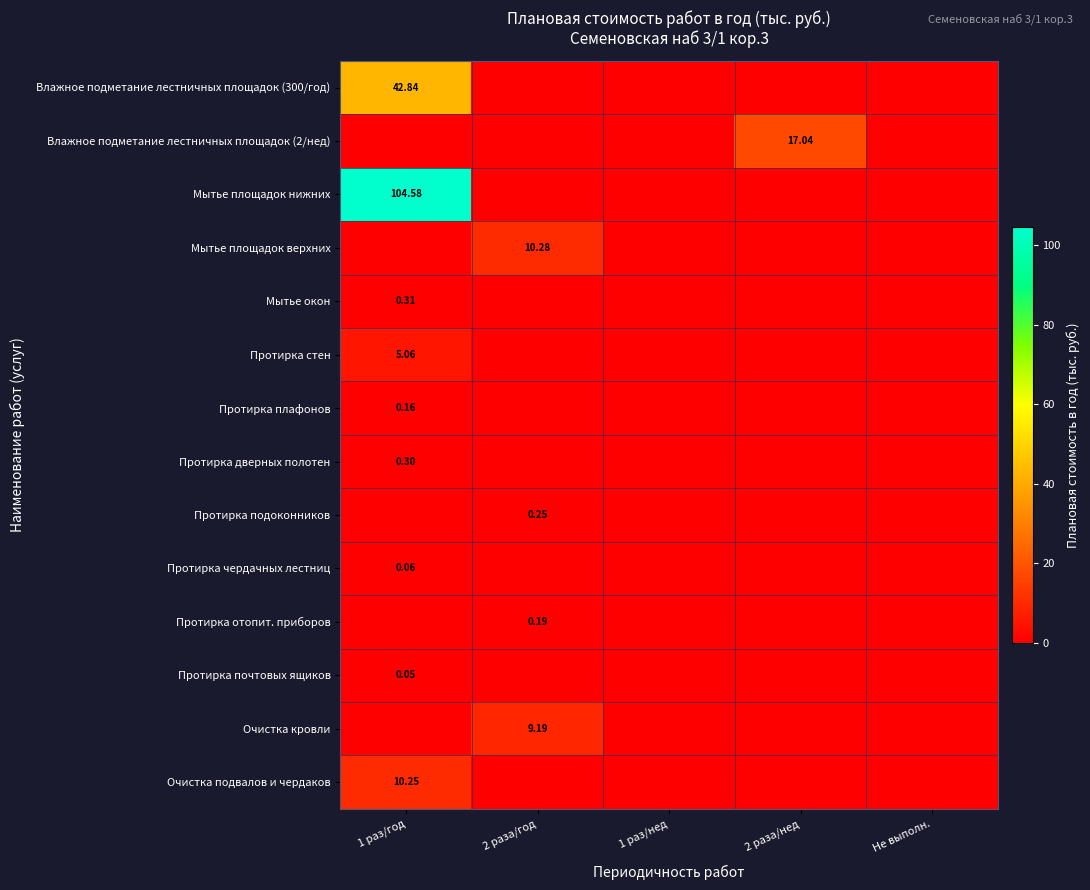

At how many categories does at least one series exceed 77?

1